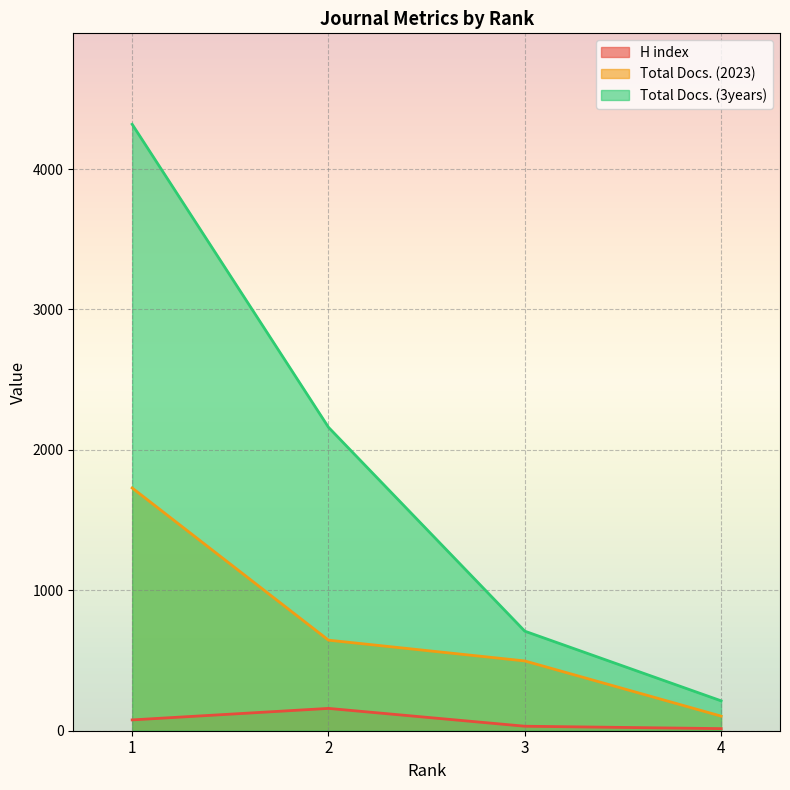

What is the maximum value for Total Docs. (2023)?

1729